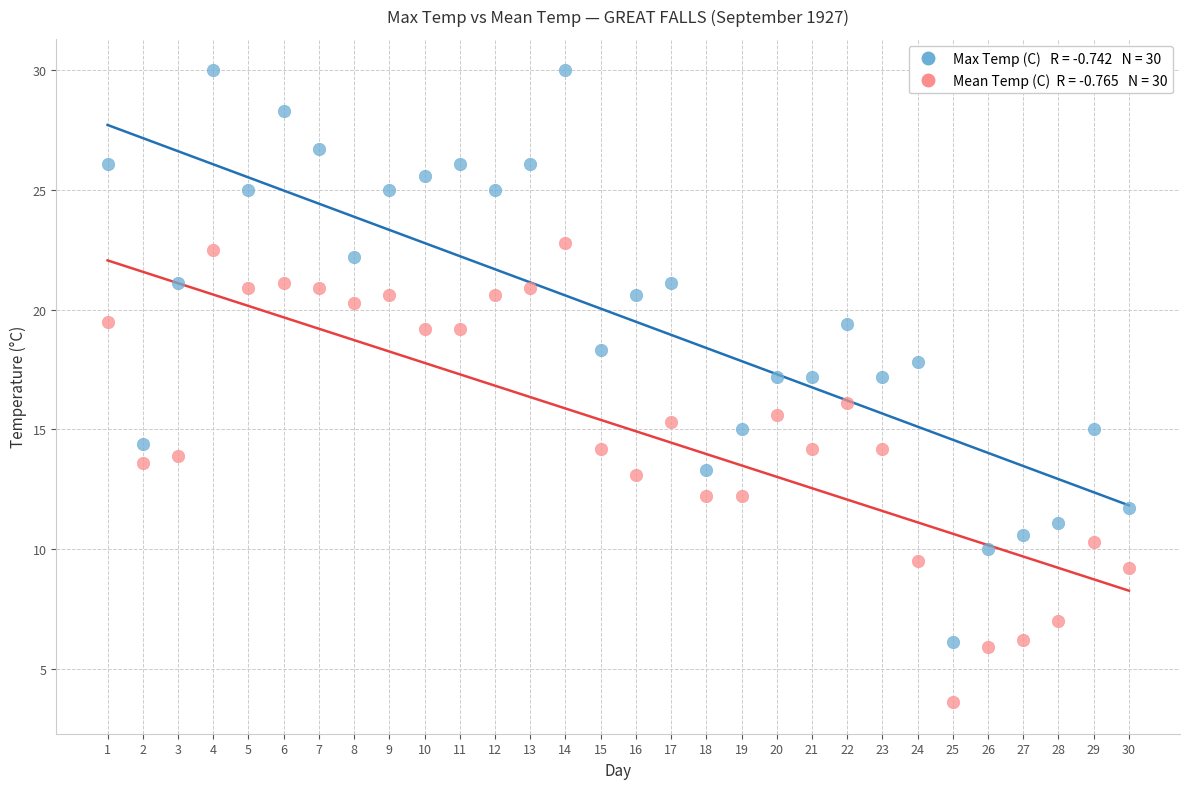

Across all data points, what is the range of Y values (max minus min)?

26.4